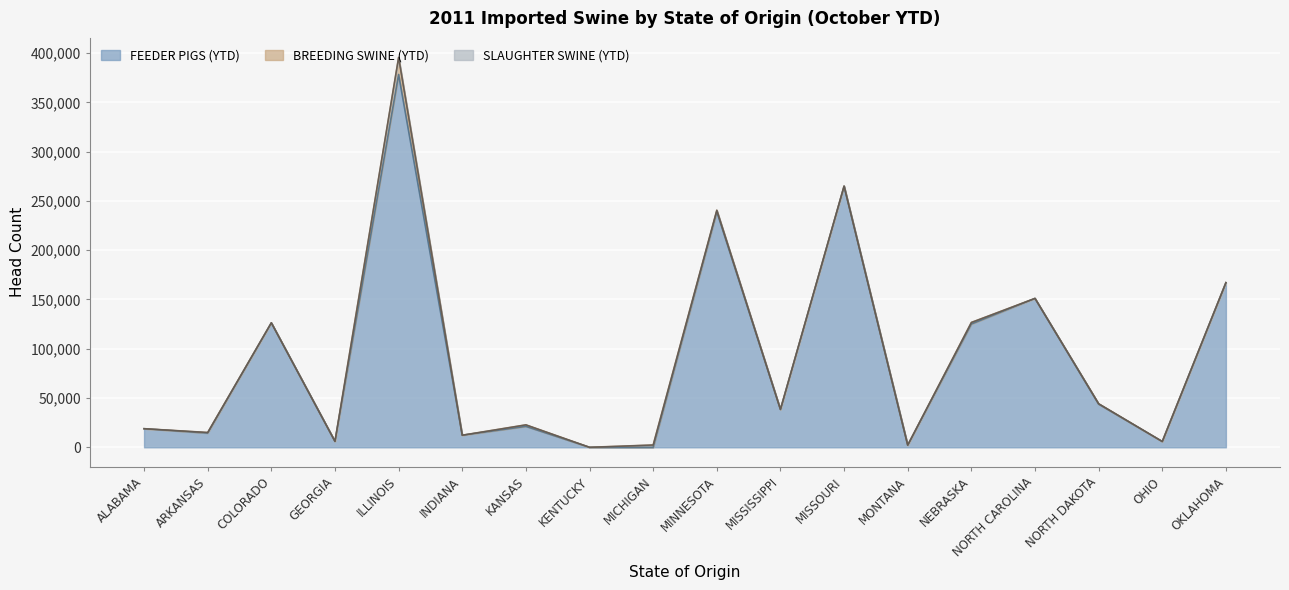

How many lines are shown in the chart?

3